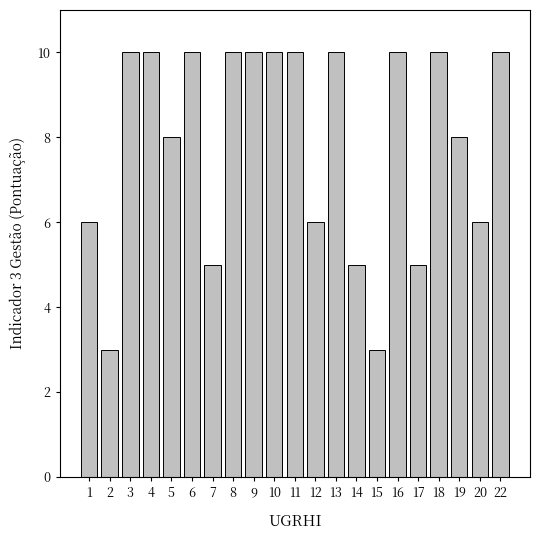

Reading right to left, list all the values displayed in this chart.

22=10	20=6	19=8	18=10	17=5	16=10	15=3	14=5	13=10	12=6	11=10	10=10	9=10	8=10	7=5	6=10	5=8	4=10	3=10	2=3	1=6